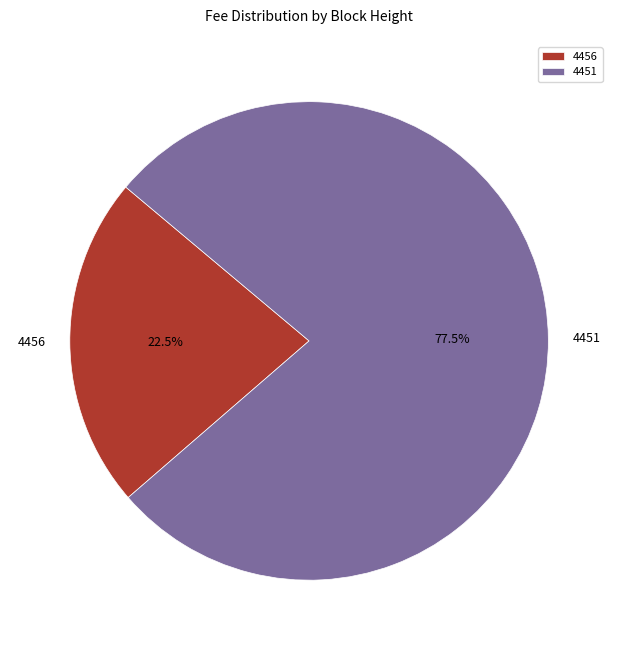

What percentage is NOT represented by 4456?

77.5%